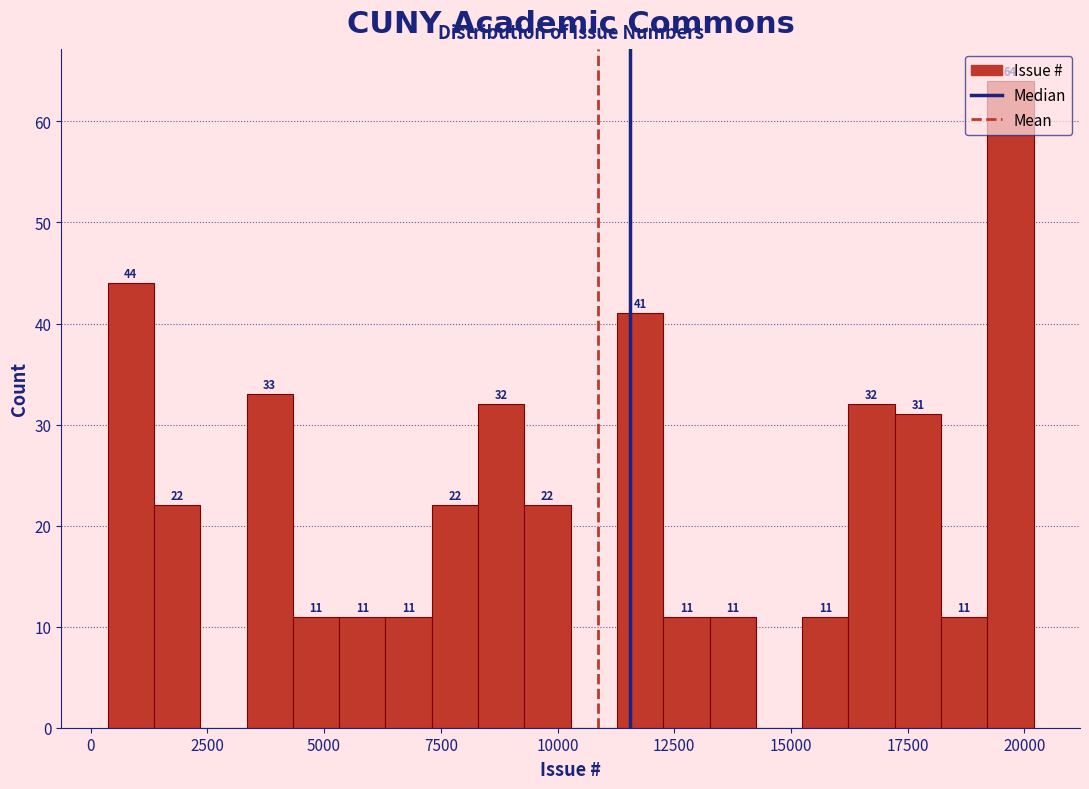

Around what value on the x-axis is the tallest bar? Give the approximate position of its centre, as read against the axis.

19500